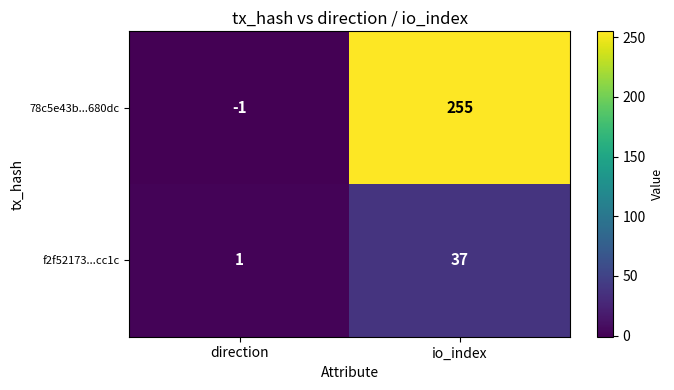

Rank the series by their maximum value, from lowest to highest.

f2f52173...cc1c, 78c5e43b...680dc